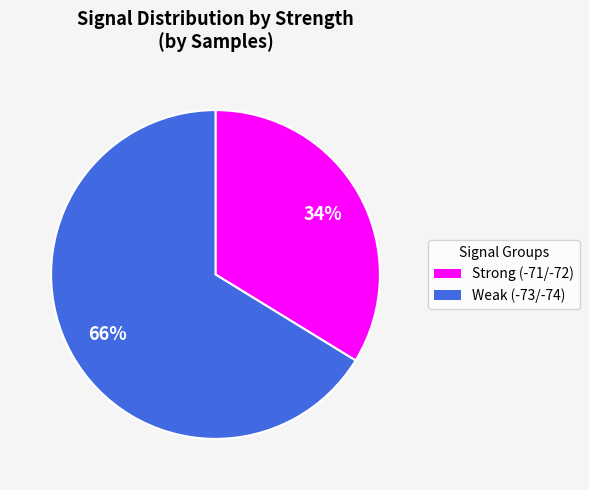

Is there any slice that represents more than half of the pie?

Yes